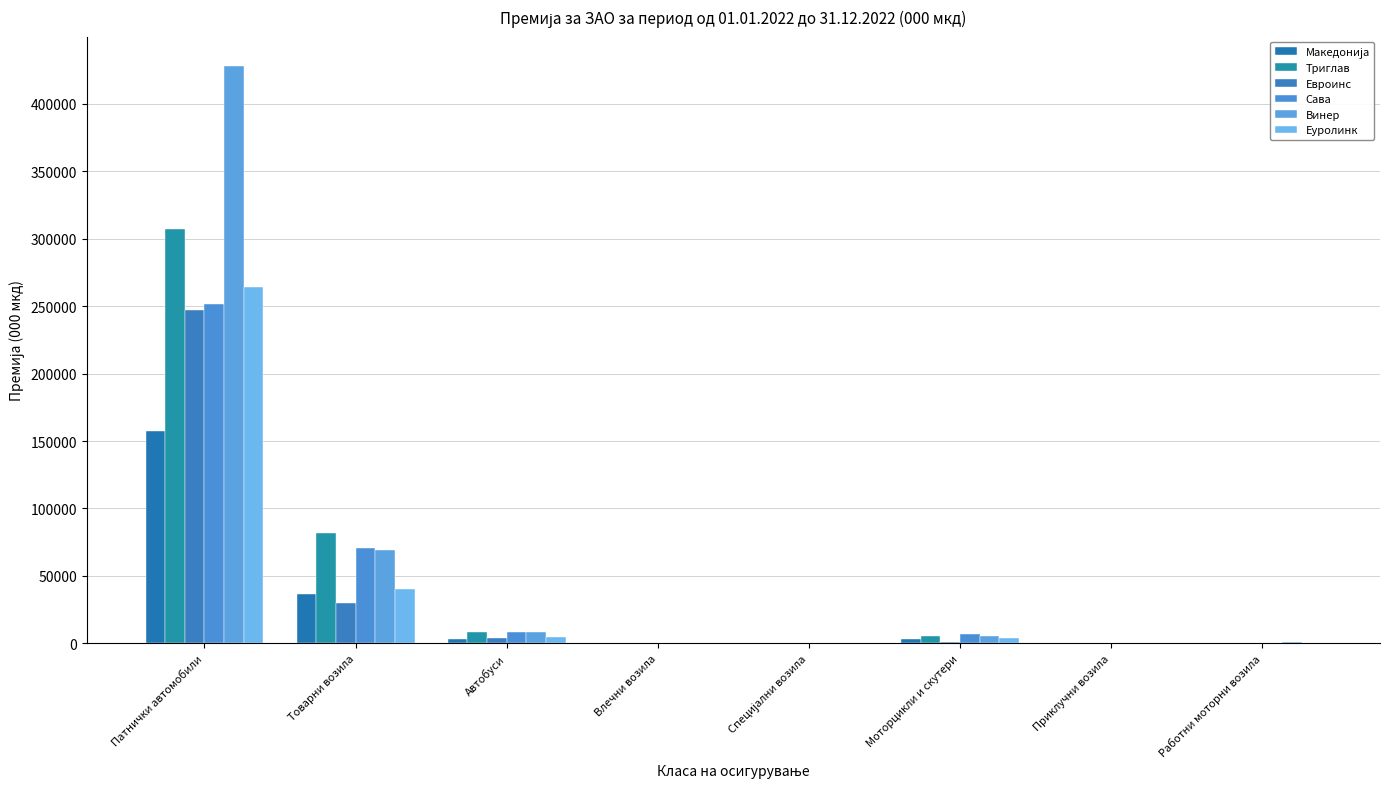

List the series in order of their peak value, lowest first.

Македонија, Евроинс, Сава, Еуролинк, Триглав, Винер